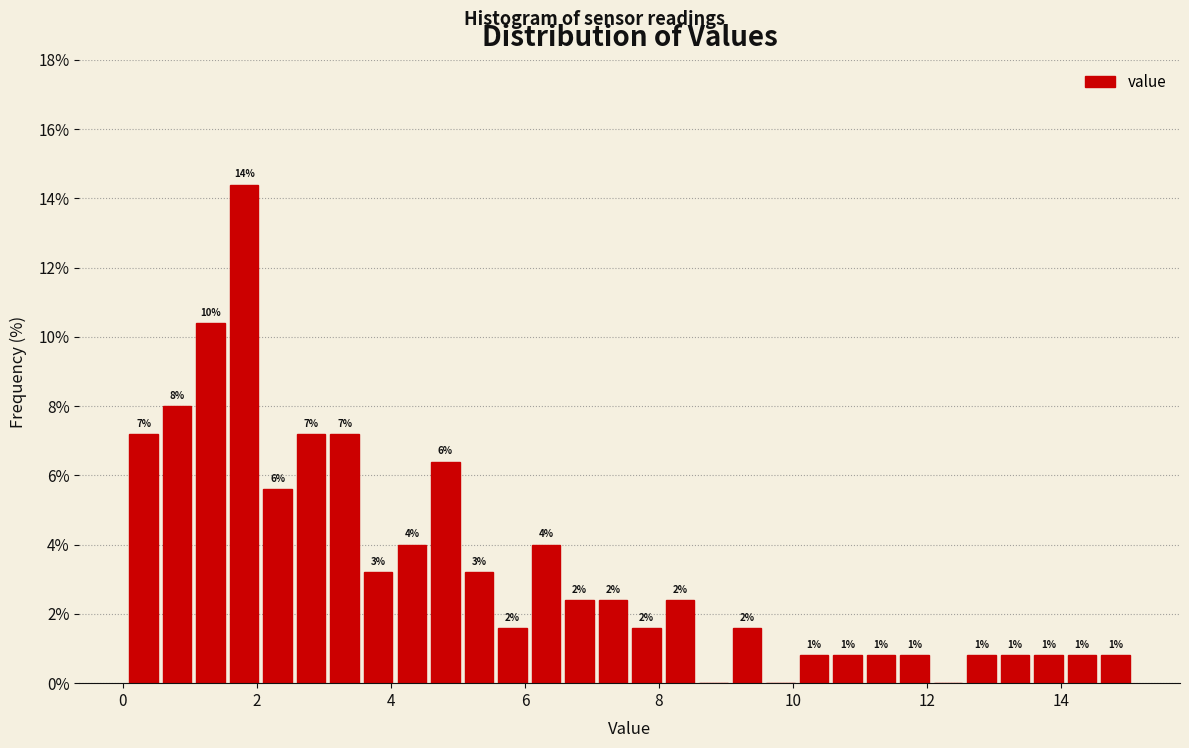

Around what value on the x-axis is the tallest bar? Give the approximate position of its centre, as read against the axis.

1.8